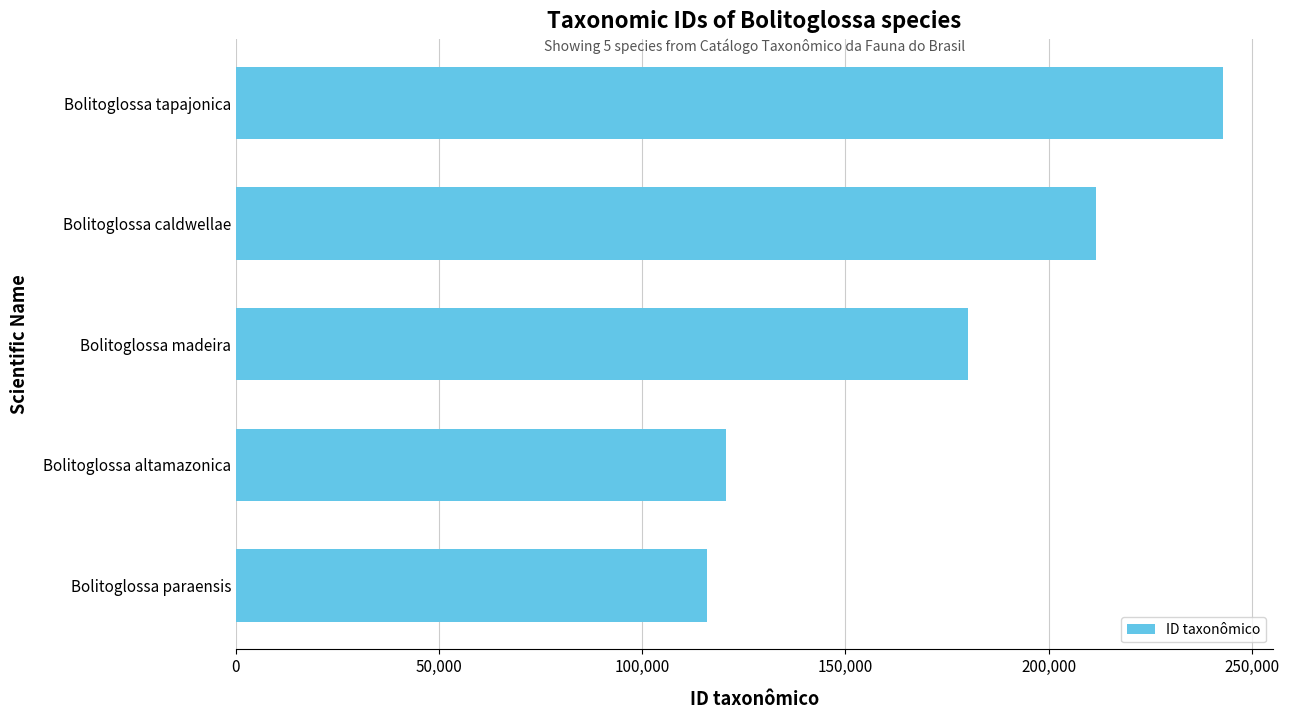

What is the sum of all values?

871323